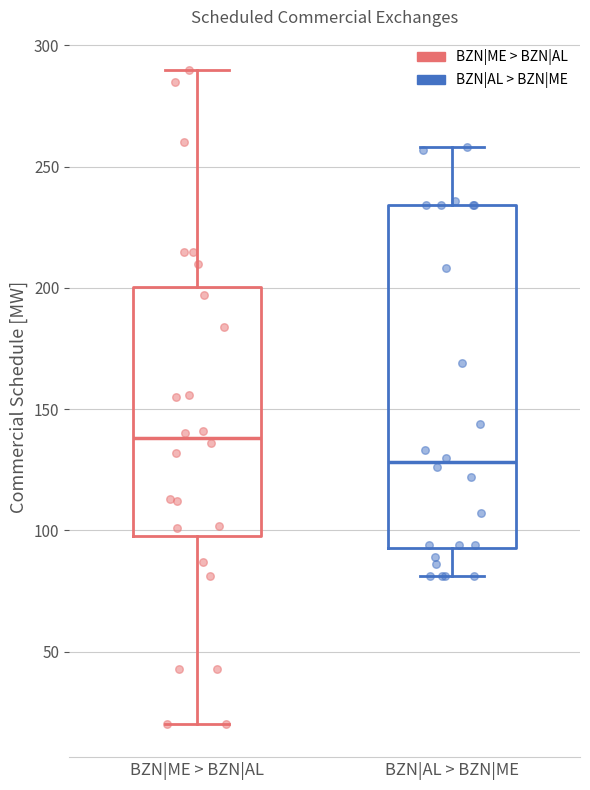

Reading left to right, transcribe this box plot: for each box, give where its median line is, the range the box spans, and where its two whiskers end, as read against the y-axis. The values are not printed on the chart, so give them approximately, as read against the axis.

BZN|ME > BZN|AL: median 140, box 100 to 200, whiskers 20 to 290
BZN|AL > BZN|ME: median 130, box 95 to 235, whiskers 80 to 260